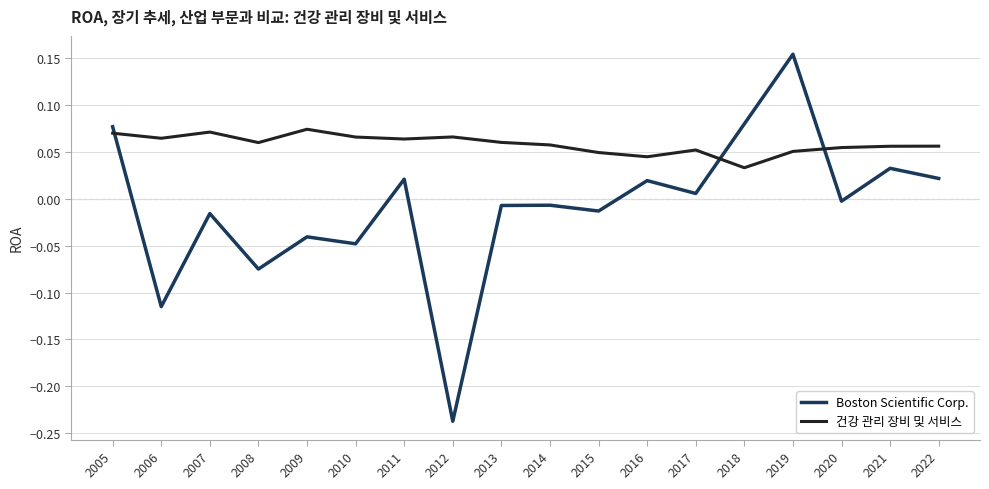

At 2019, list the series in order from largest to smallest.

Boston Scientific Corp., 건강 관리 장비 및 서비스